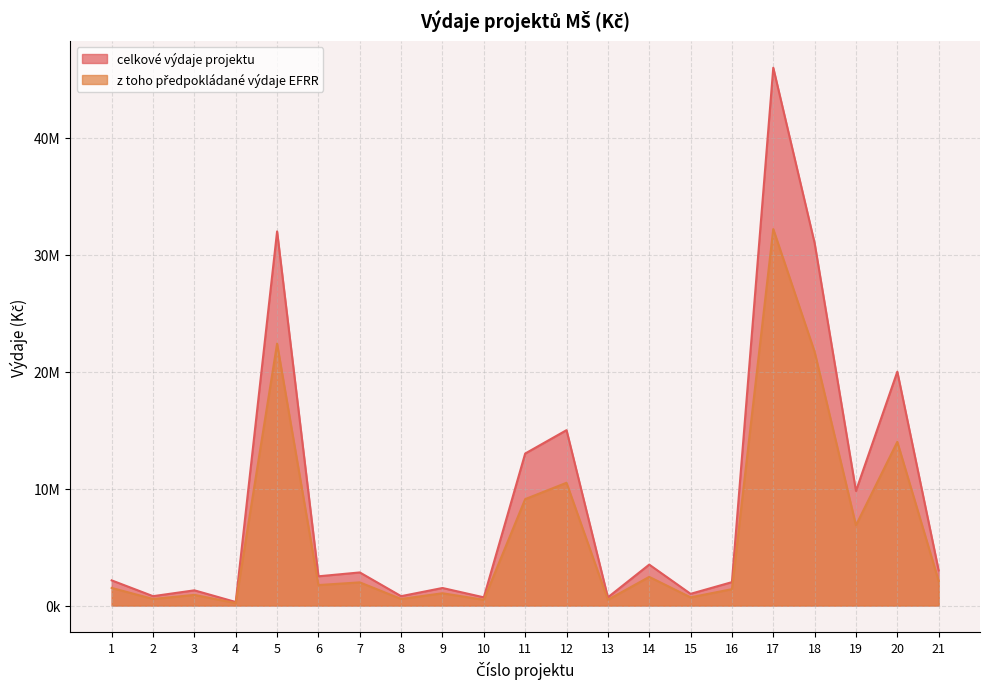

Where is celkove_vydaje nearest to the value 23150000?

20